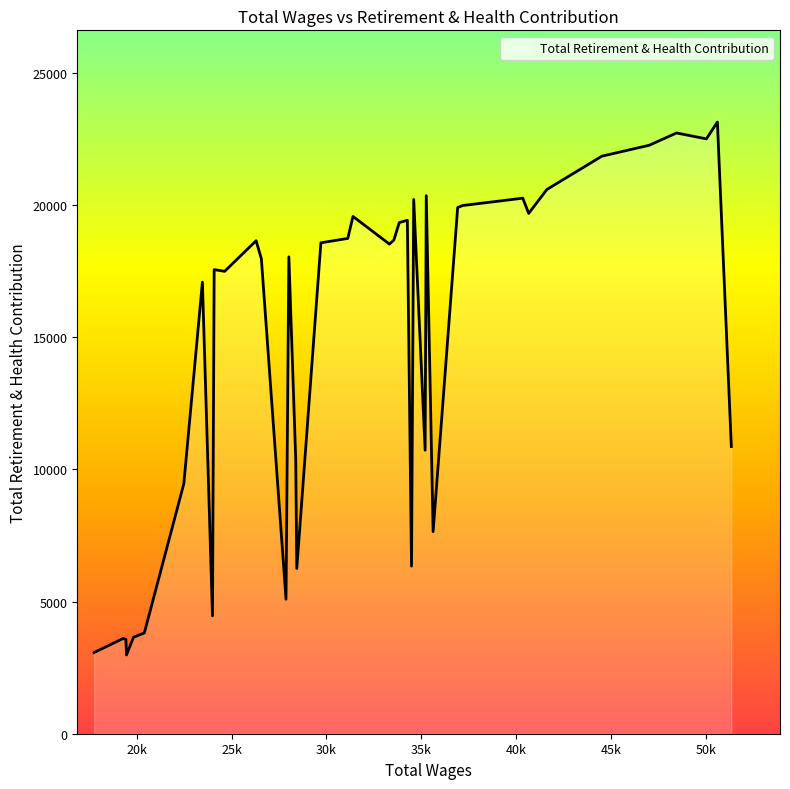

What is the difference between the maximum and minimum values?

20152